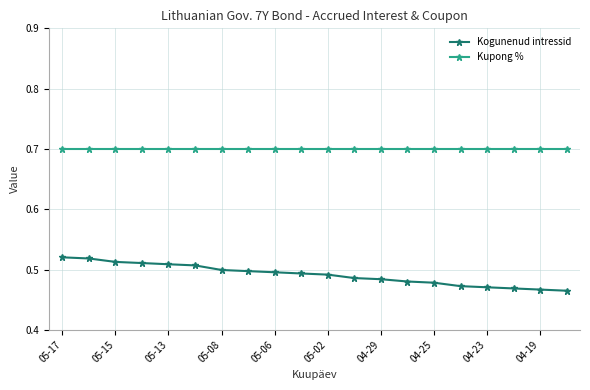

What is the lowest value of the Kupong % series?

0.7